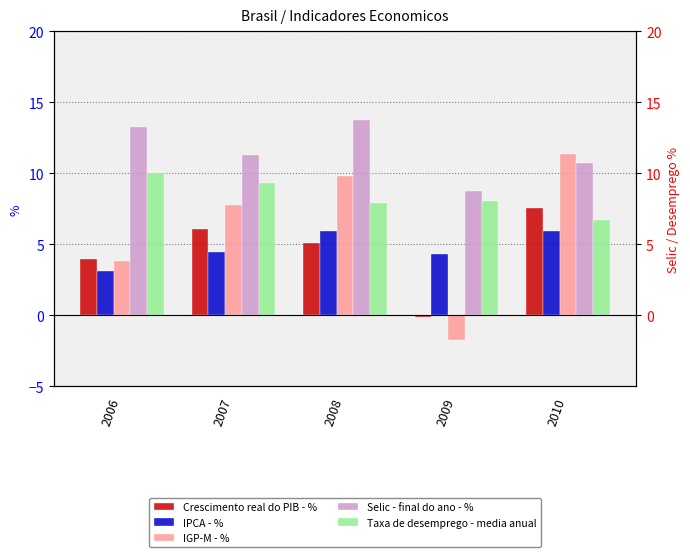

True or false: Taxa de desemprego - media anual has a value of 16.8 at 2006.

False